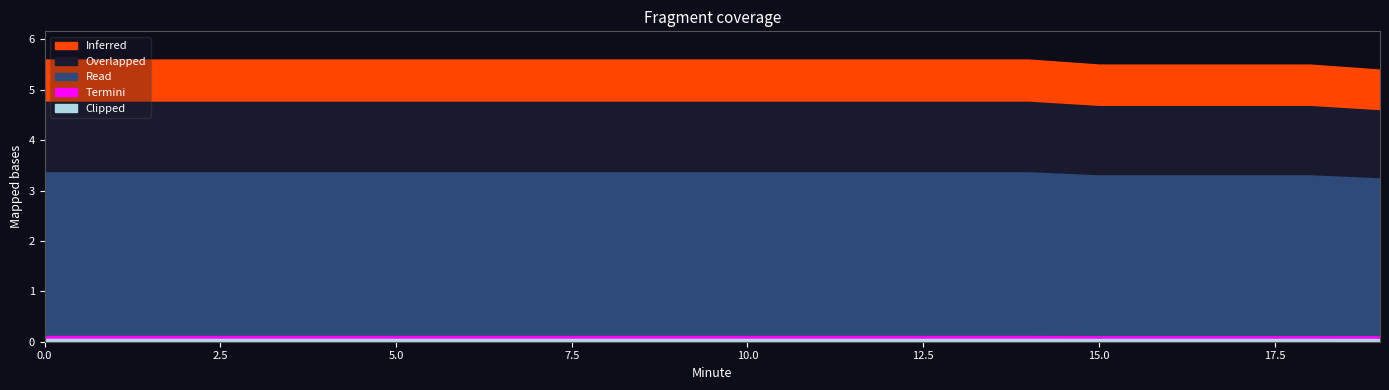

What is the value of the Inferred point at the 14th from the left?

5.6